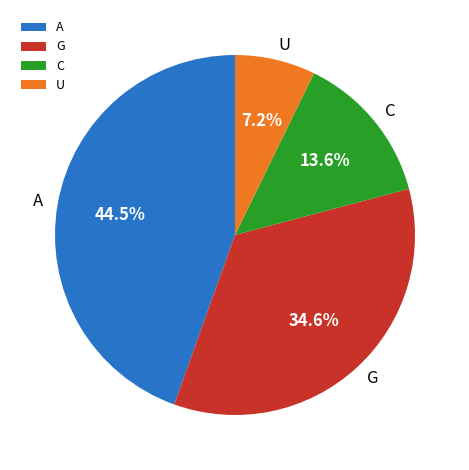

How many segments does this pie chart have?

4